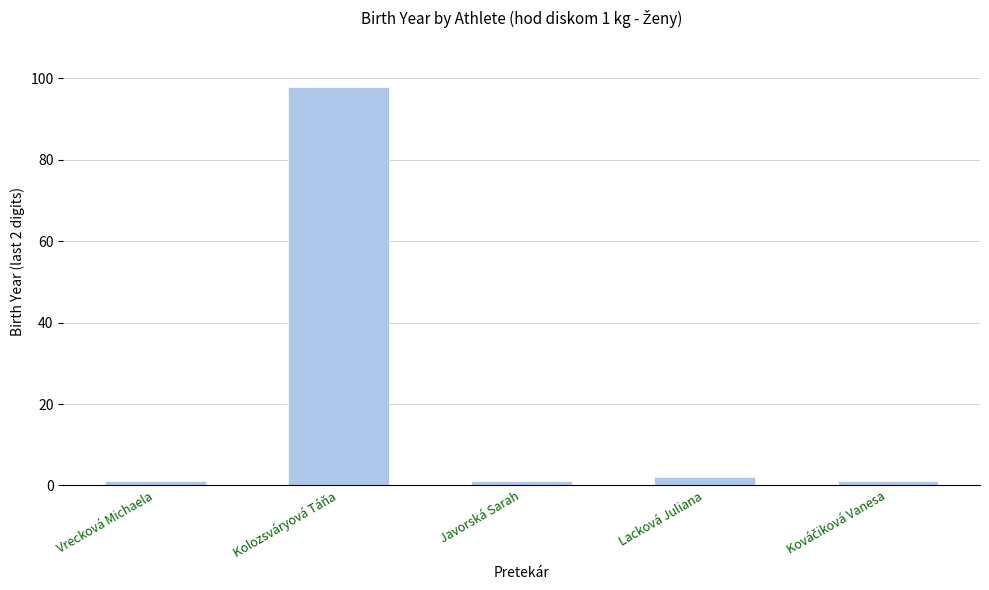

How many distinct data groups are displayed?

1